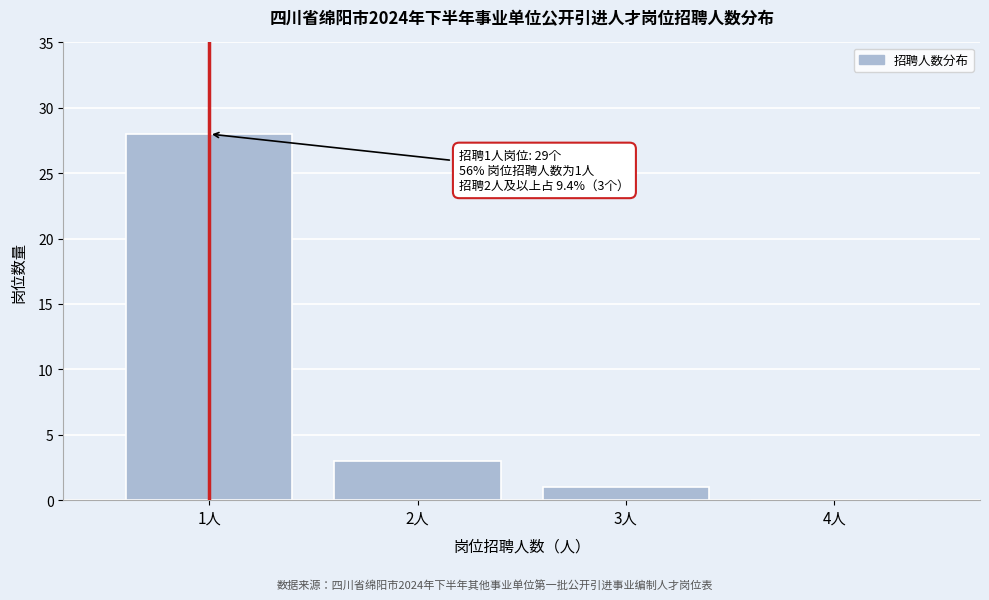

Which range on the x-axis has the tallest bar?

0.5 to 1.5